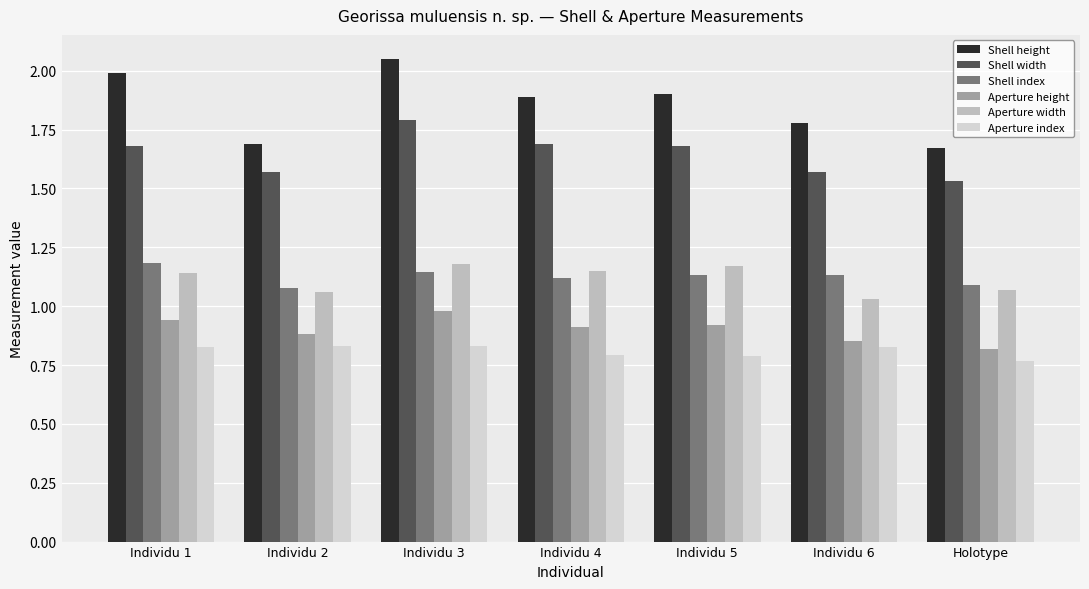

What position from the left is Individu 3?

3